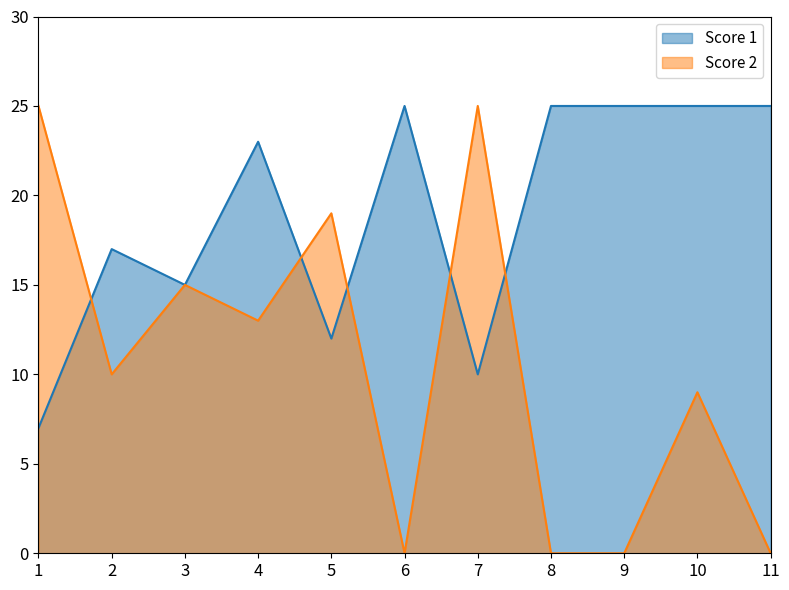

Where is the first local minimum for Score 2?

2